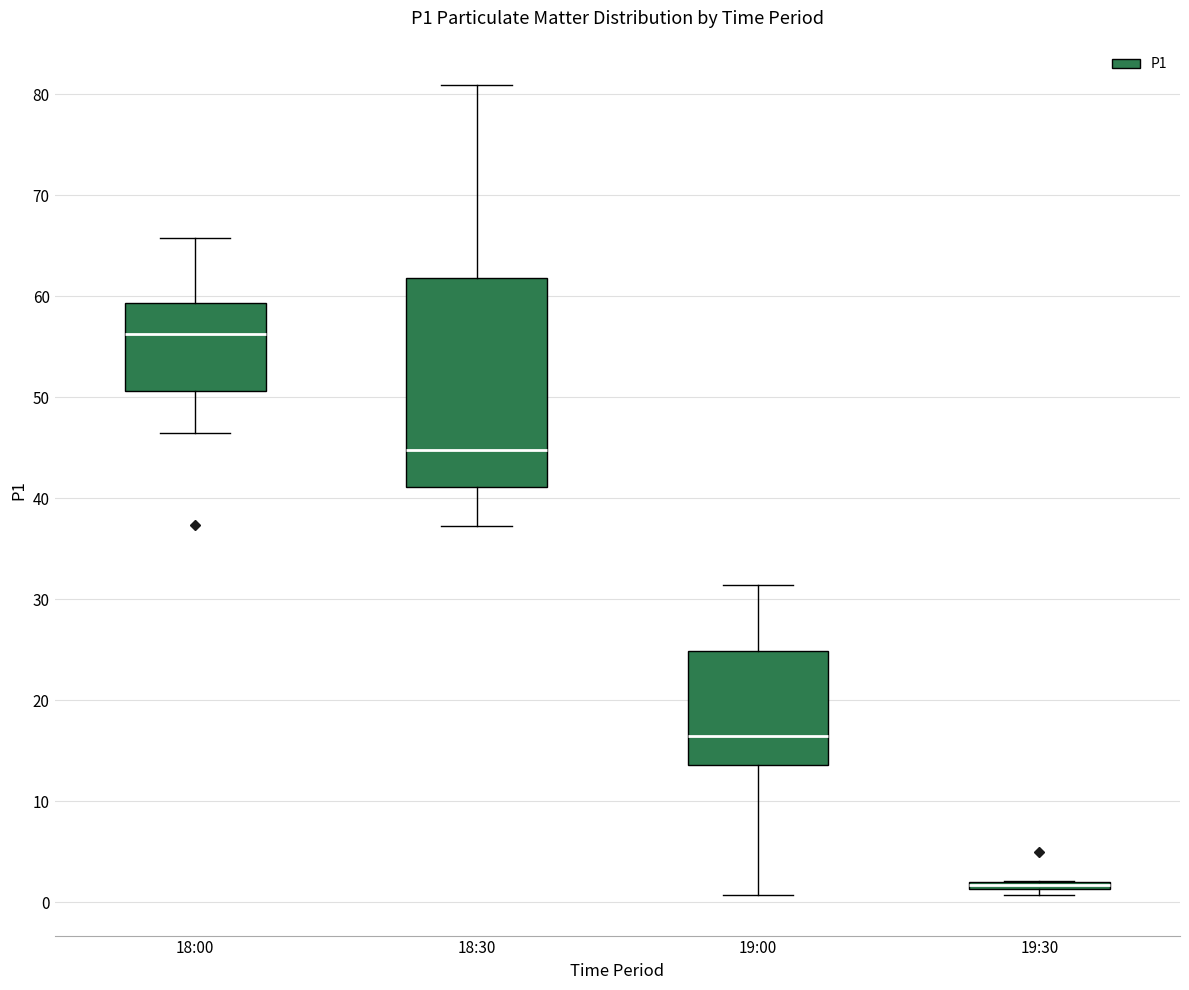

Where is the lower edge of the box for 19:30 on the y-axis? The values are not printed on the chart, so give them approximately, as read against the axis.

1